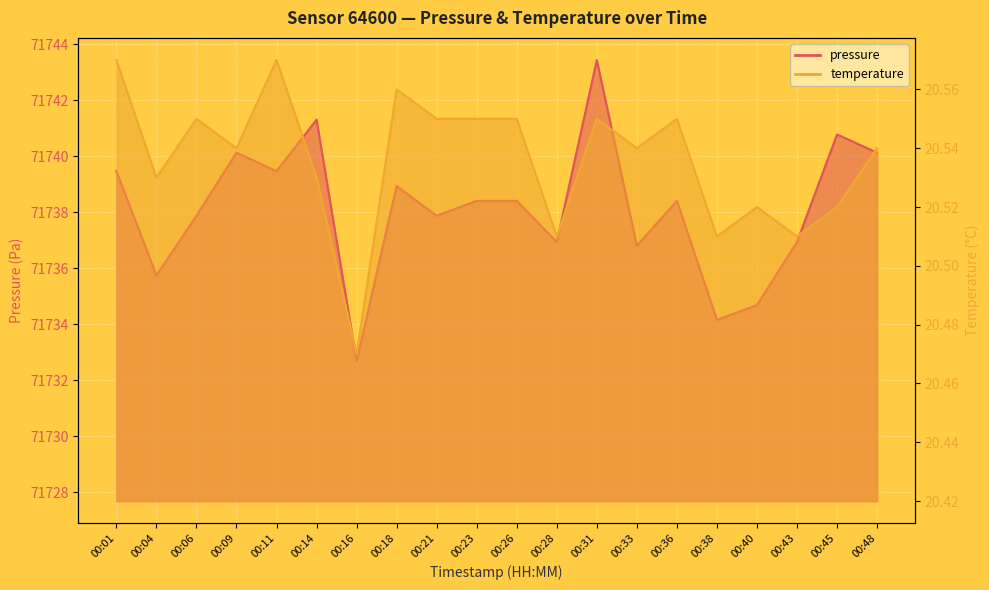

True or false: pressure and temperature cross at least once.

False